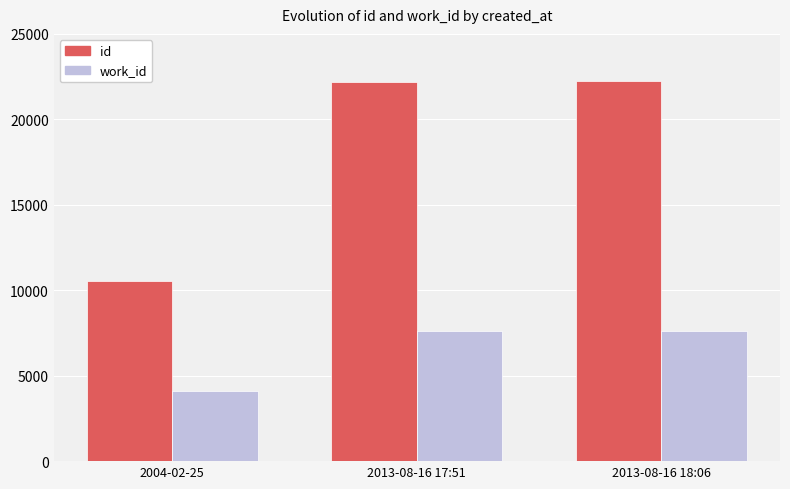

What position from the left is 2004-02-25?

1